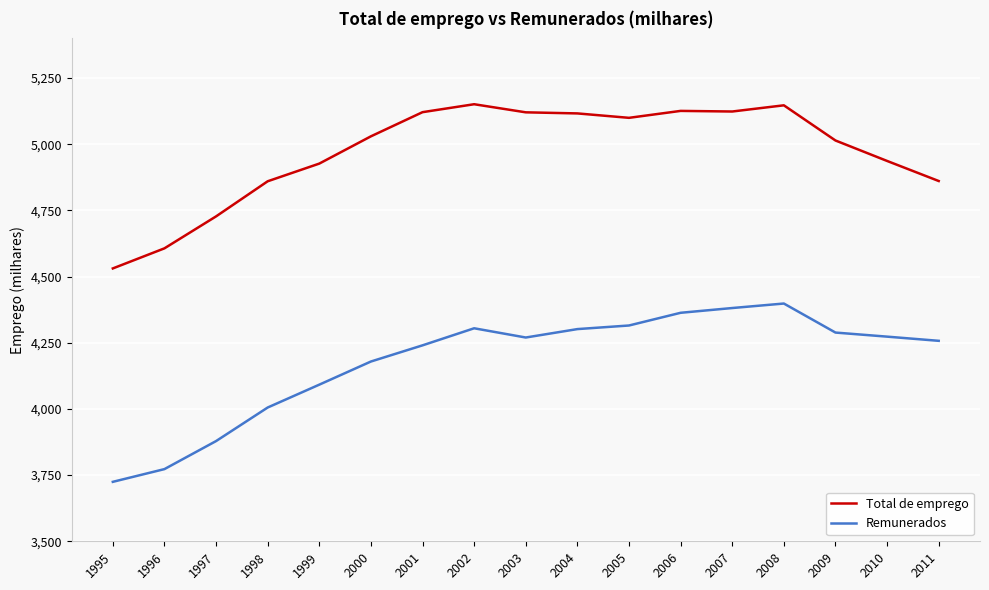

At which label is Remunerados closest to 4061?

1999